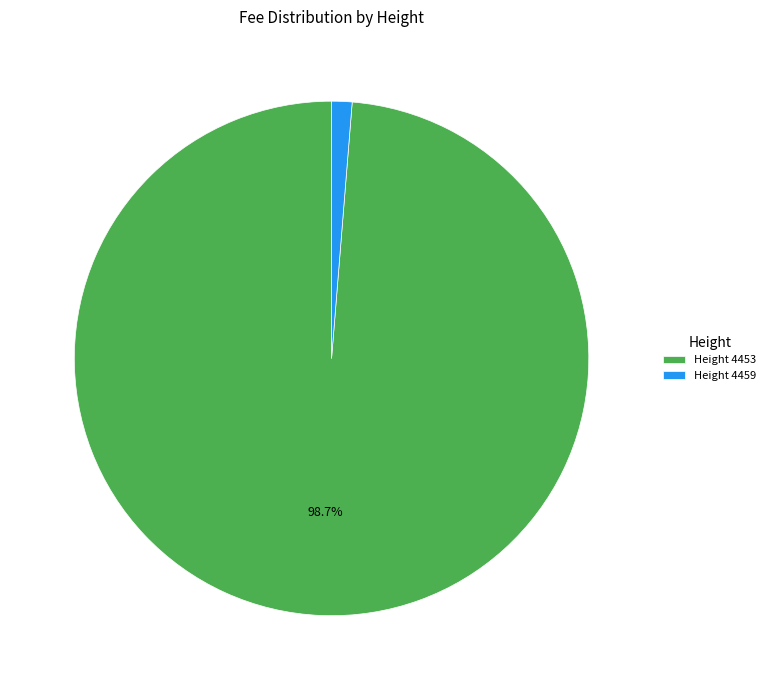

What percentage is NOT represented by Height 4453?

1.3%